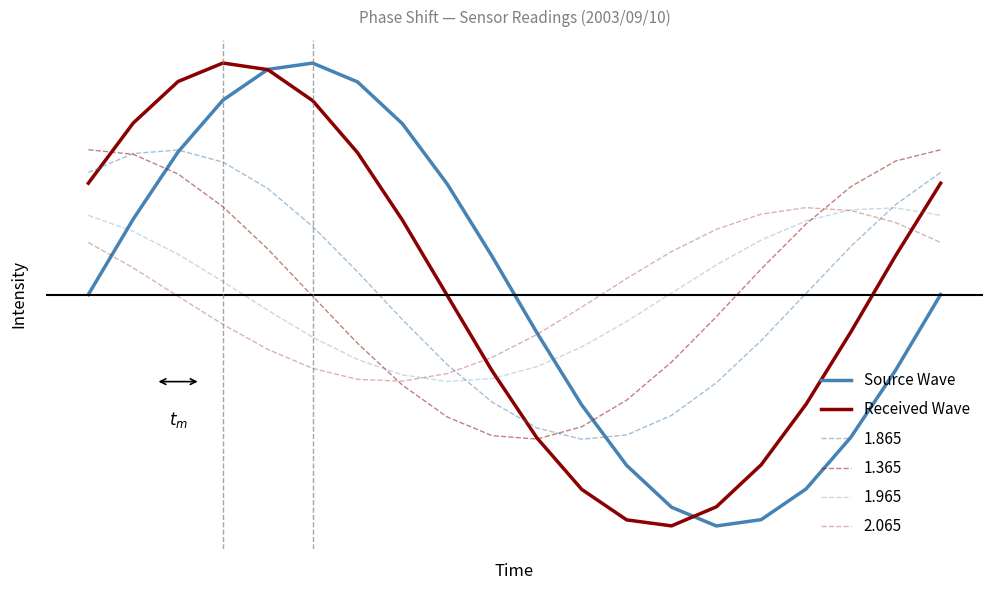

Does the chart display data point markers on the line(s)?

No